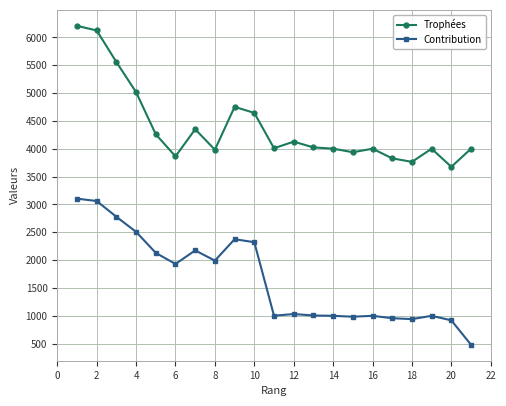

What is the value of the Contribution point at the 1st from the left?

3104